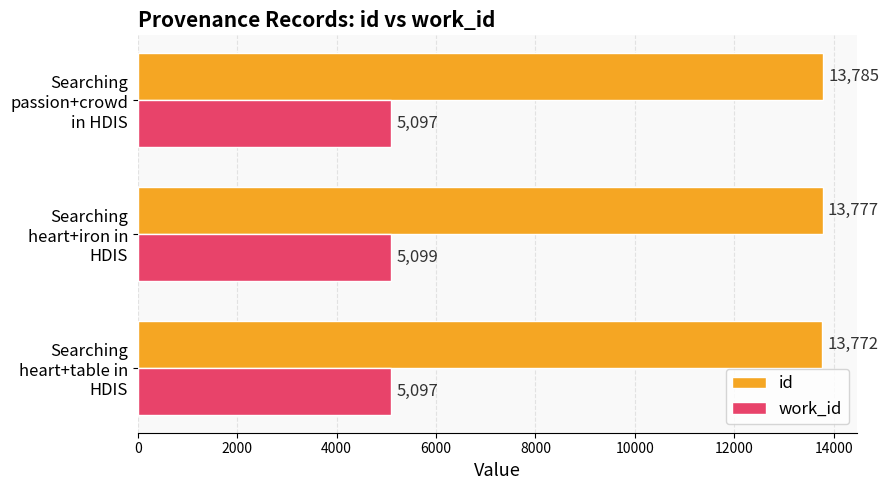

Where is id nearest to the value 13778?

Searching heart+iron in HDIS